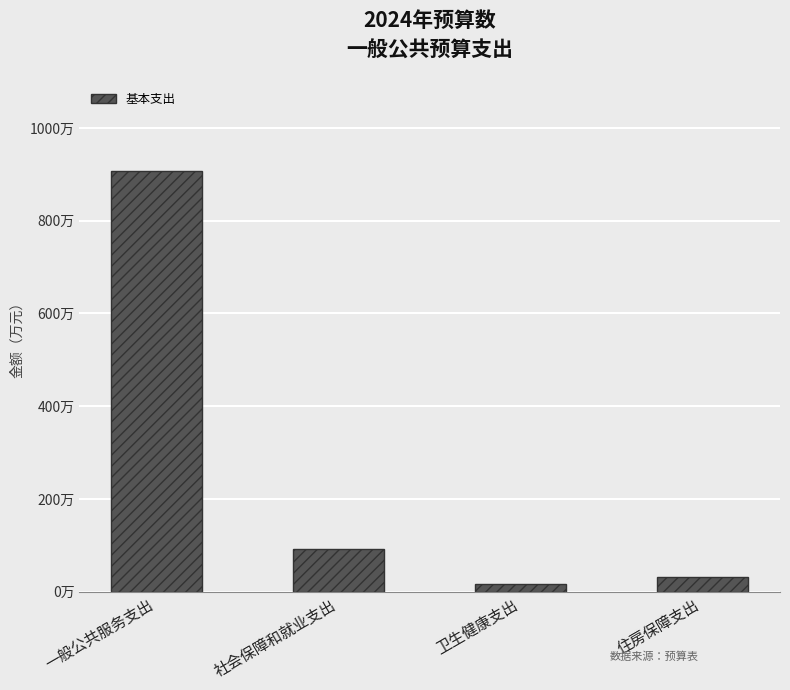

List the labels in order of value, largest first.

一般公共服务支出, 社会保障和就业支出, 住房保障支出, 卫生健康支出